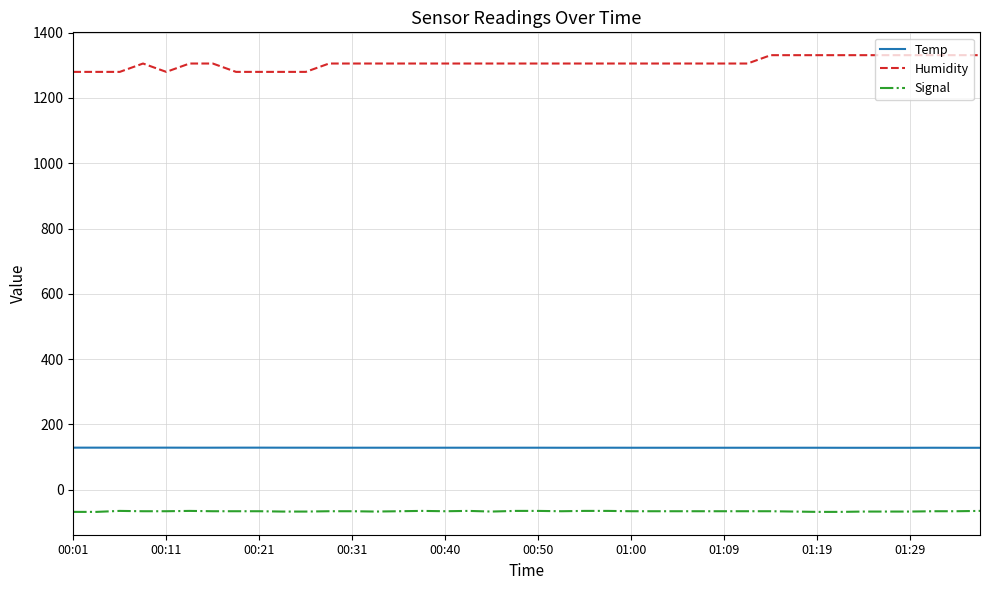

List the series in order of their peak value, highest first.

Humidity, Temp, Signal